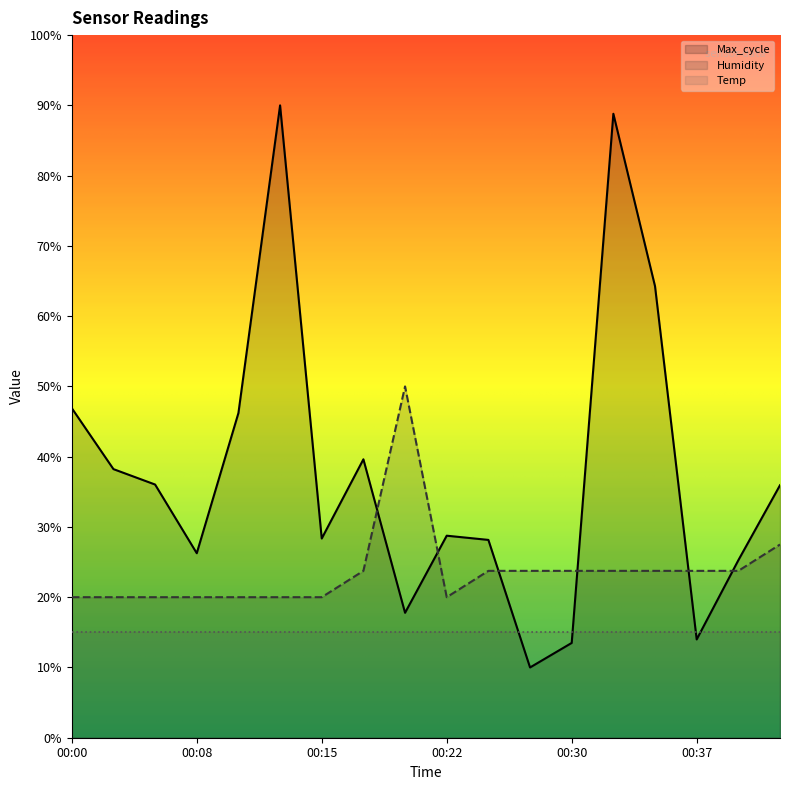

What is the maximum value for Max_cycle?

90.0